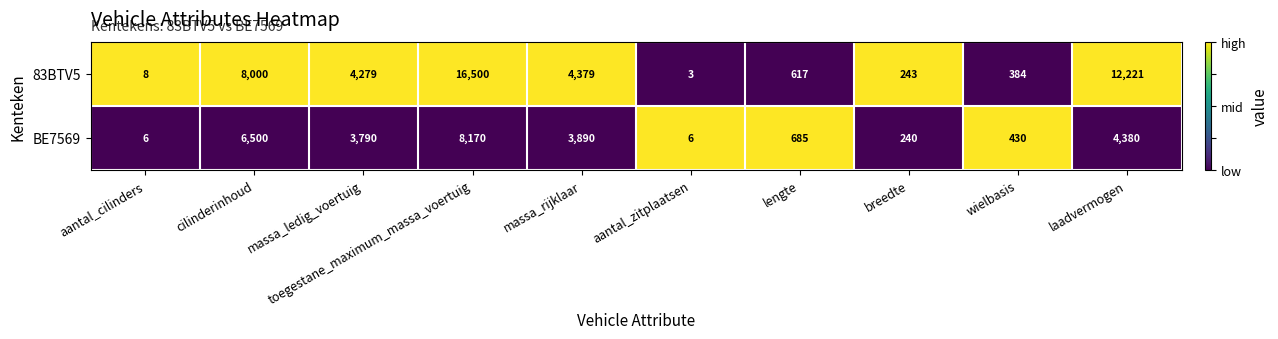

Which category has the lowest value across all series?

aantal_zitplaatsen